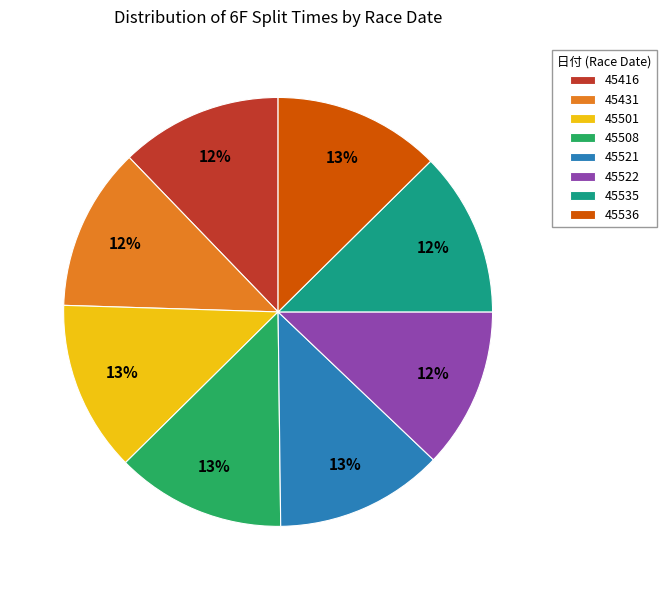

To the nearest percent, what is the difference between the largest and smallest slice percentages?

1%